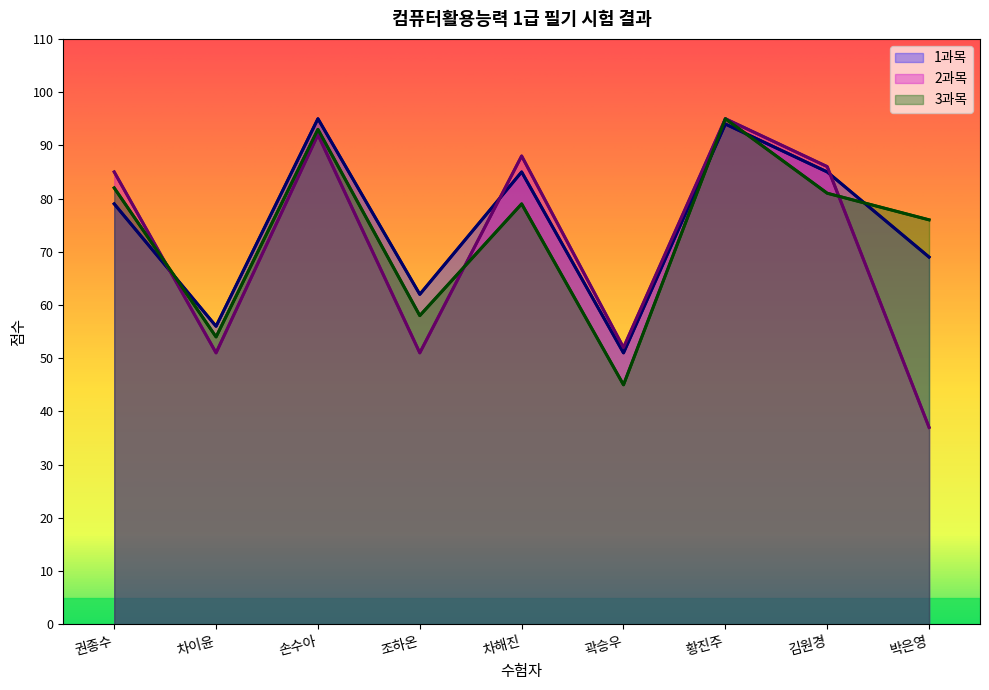

What is the greatest value displayed?

95